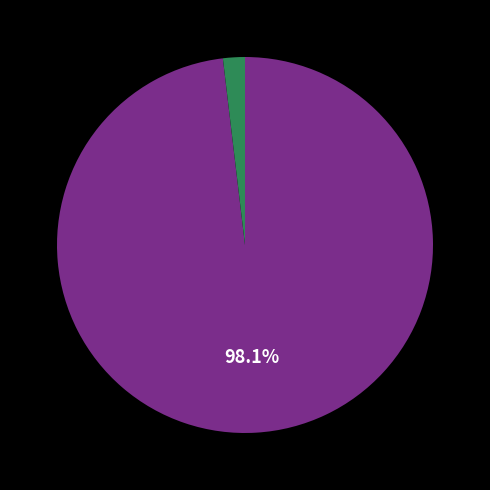

How many slices are in this pie chart?

2